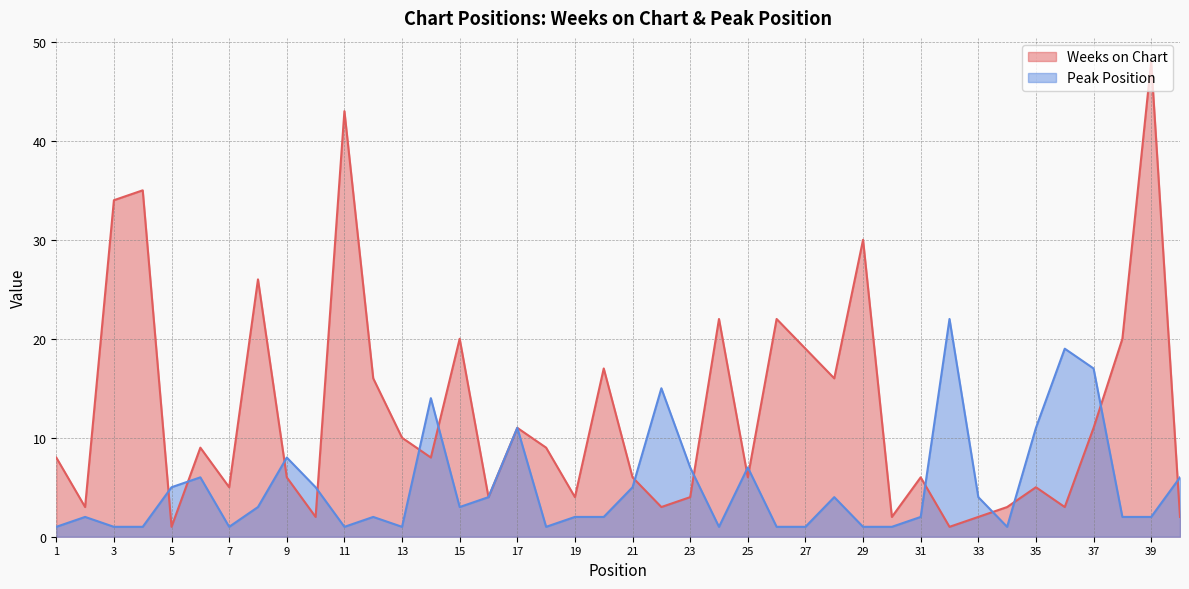

How many lines are shown in the chart?

2